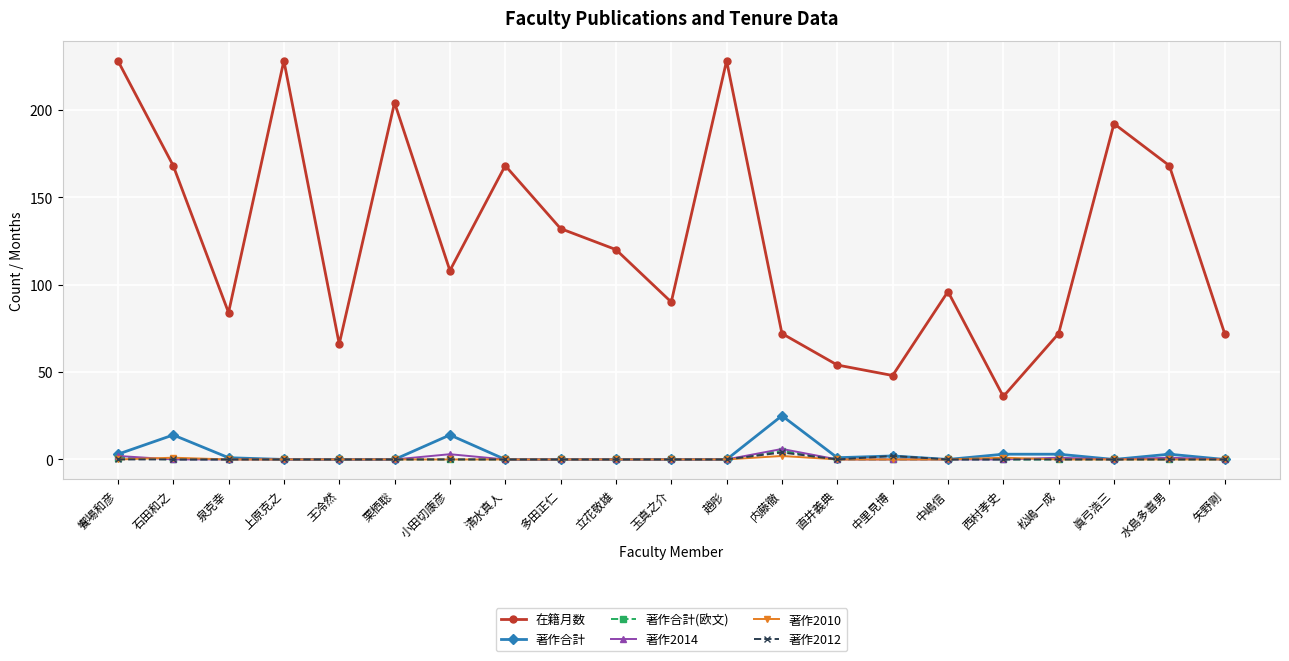

What position from the right is 玉真之介?

11